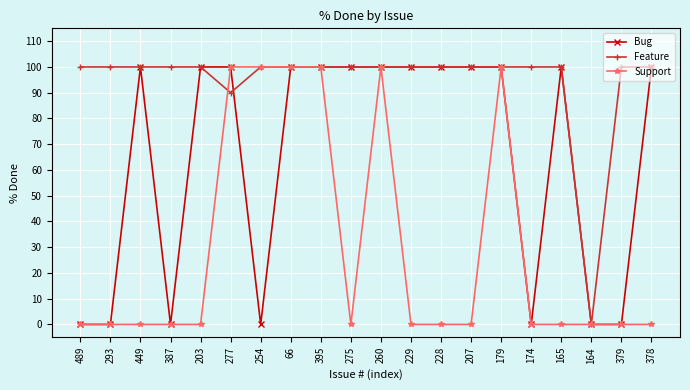

What is the sum of the Feature values at 378 and 293?

200